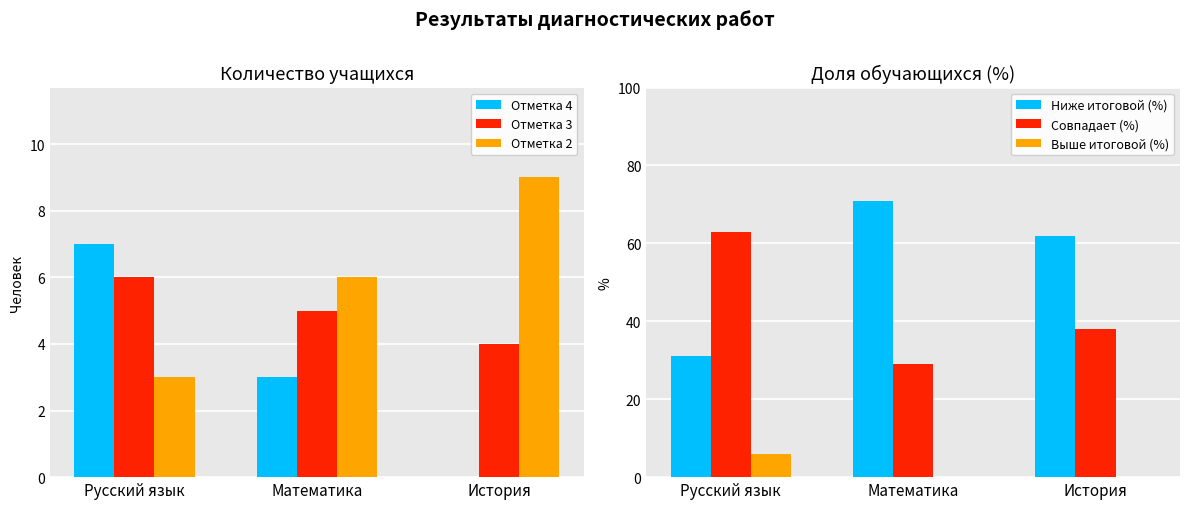

Is it true that Отметка 3 equals 8 at Русский язык?

False